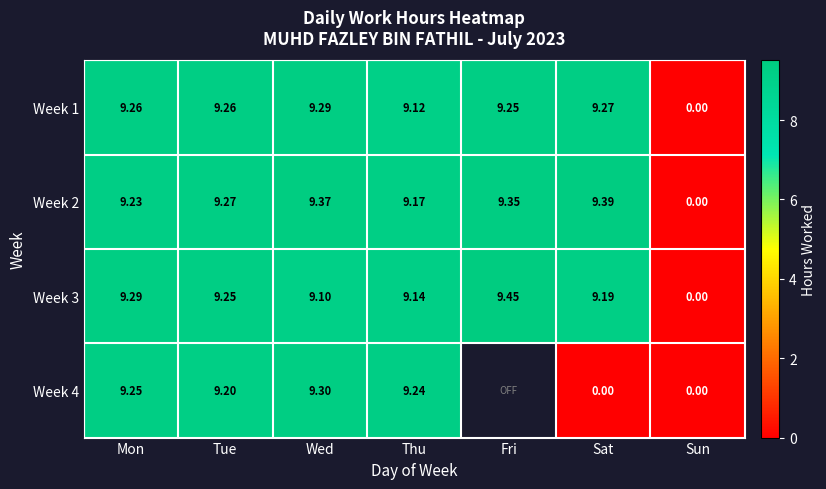

Which category has the lowest value in the Week 2 series?

Sun